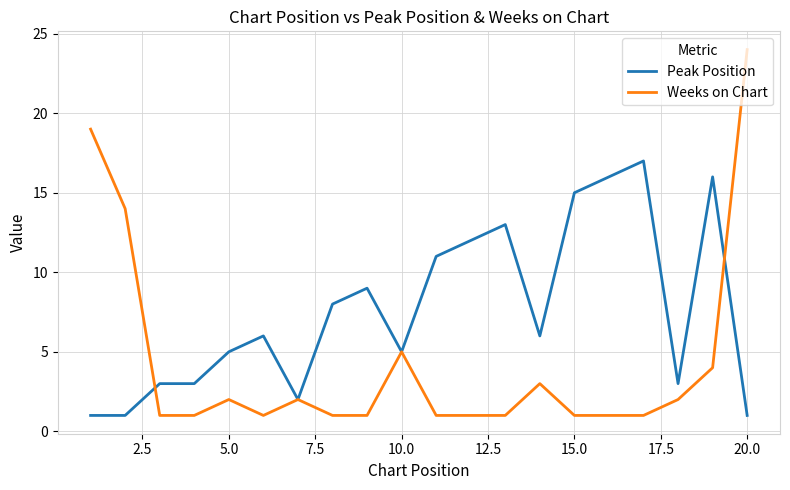

Which series has the largest range (max minus min)?

Weeks on Chart